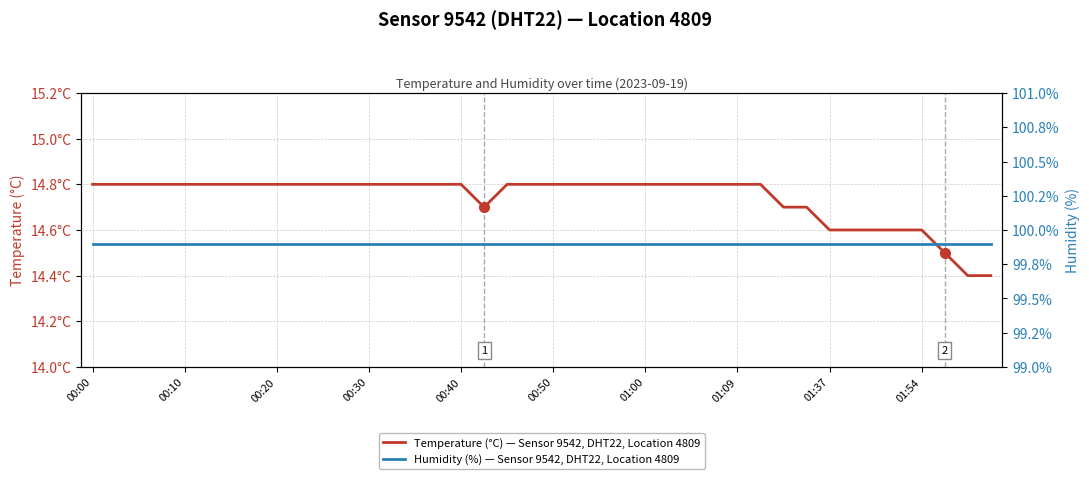

In Temperature (°C) — Sensor 9542, DHT22, Location 4809, how many points are lower than both neighbors (excluding endpoints)?

1